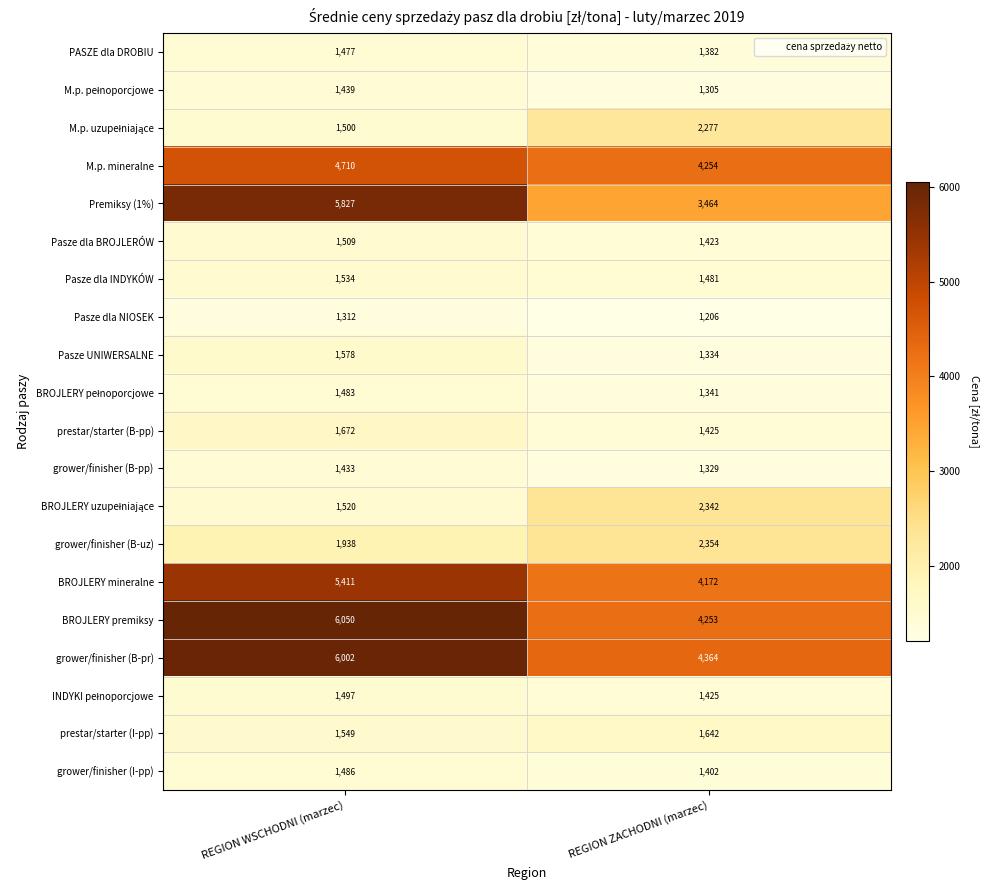

At which category is the sum across all series the highest?

REGION WSCHODNI (marzec)